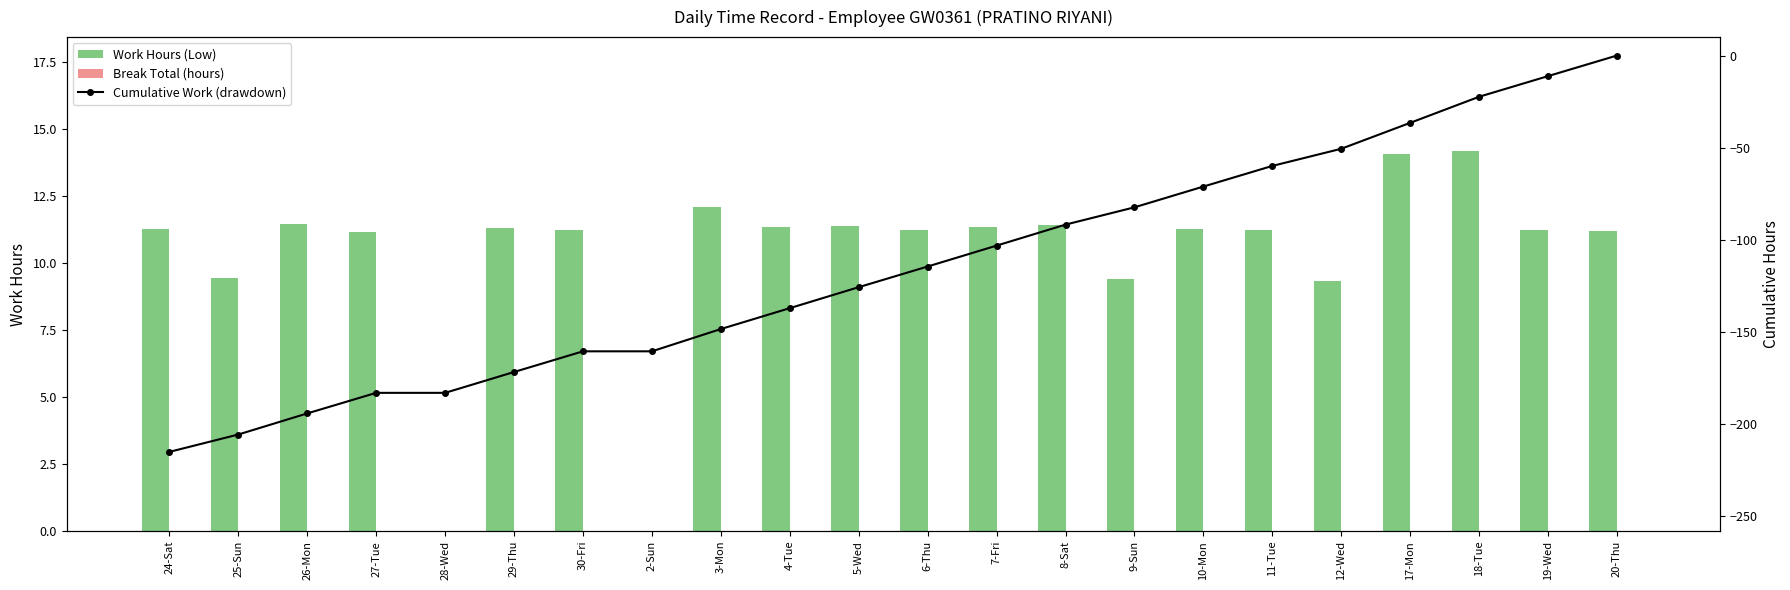

The value of Cumulative Work (drawdown) at 18-Tue is -38.3. True or false?

False